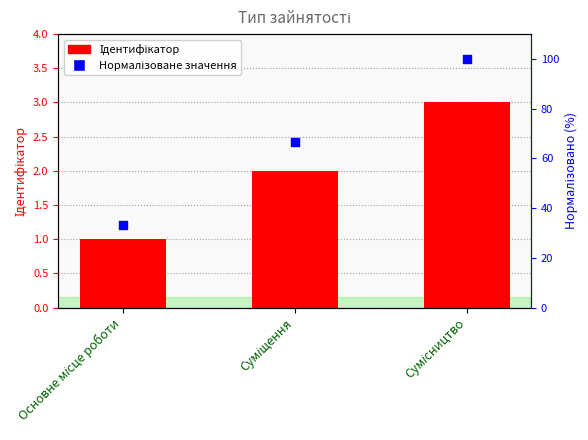

Which series has the largest total across all categories?

Нормалізоване значення